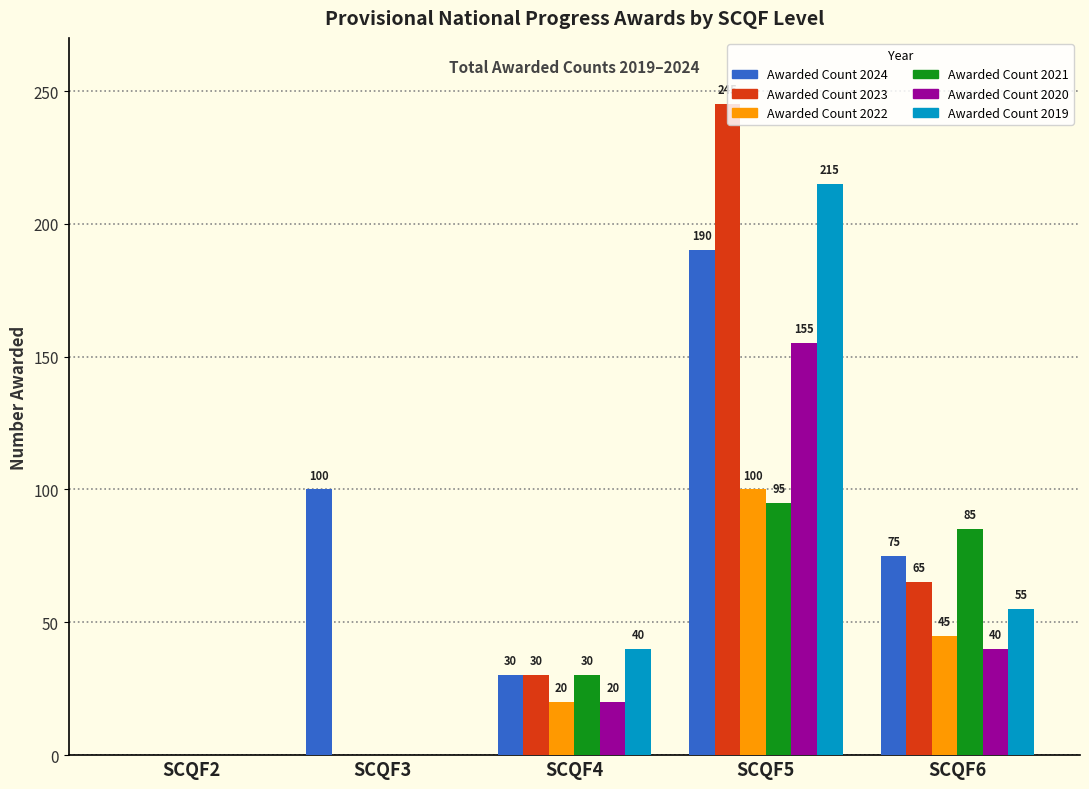

Which category has the highest value across all series?

SCQF5